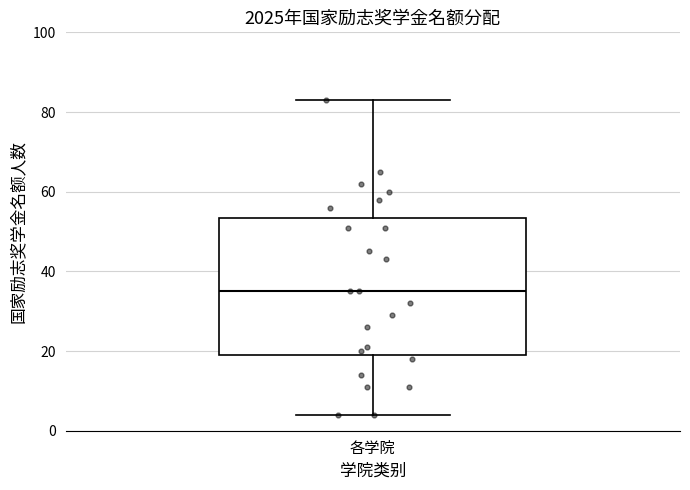

Read this box plot against the y-axis: the position of the median line, the range covered by the box, and the ends of both whiskers. The values are not printed on the chart, so give them approximately, as read against the axis.

median 36, box 20 to 54, whiskers 4 to 84